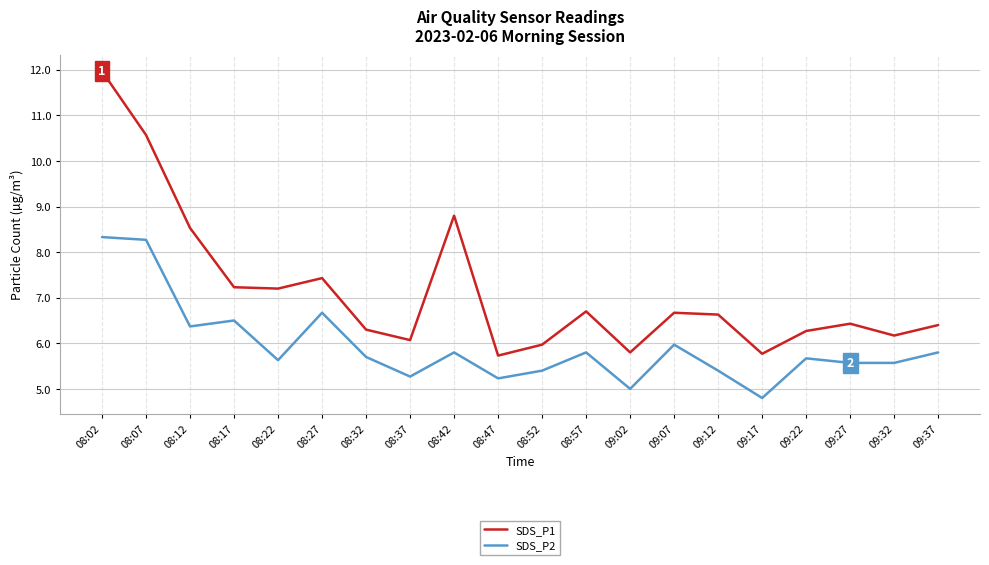

How many distinct data groups are displayed?

2